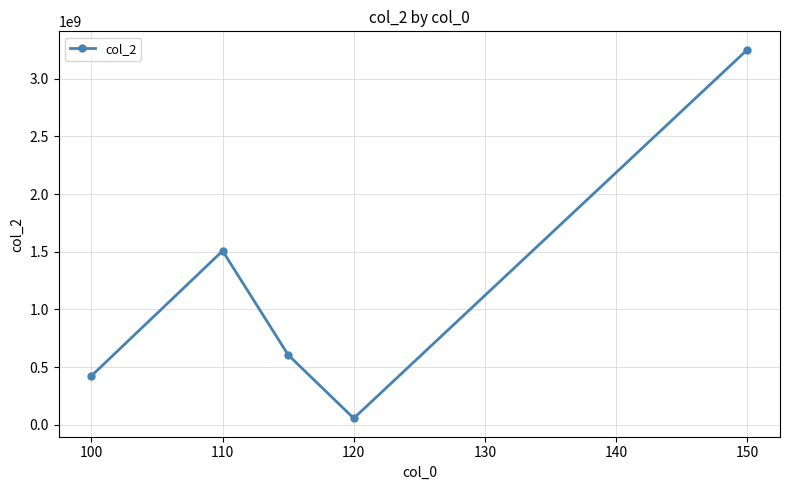

How many points are higher than both their immediate neighbors (excluding endpoints)?

1